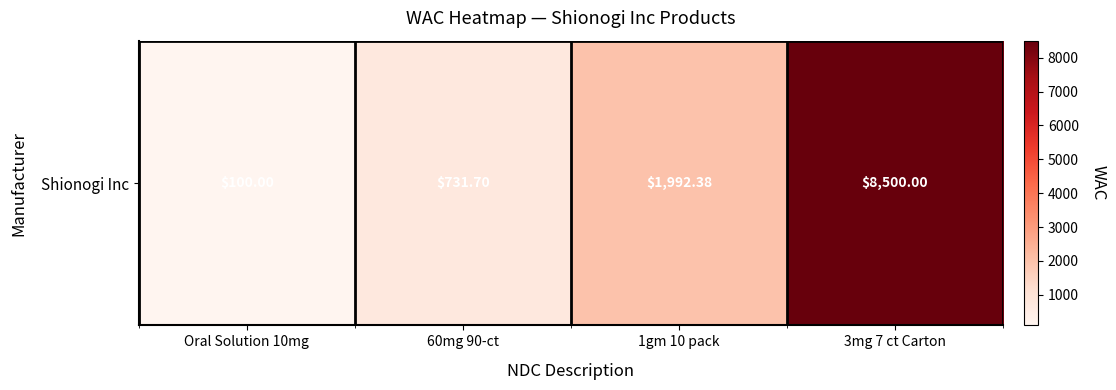

Rank the categories by value from highest to lowest.

3mg 7 ct Carton, 1gm 10 pack, 60mg 90-ct, Oral Solution 10mg